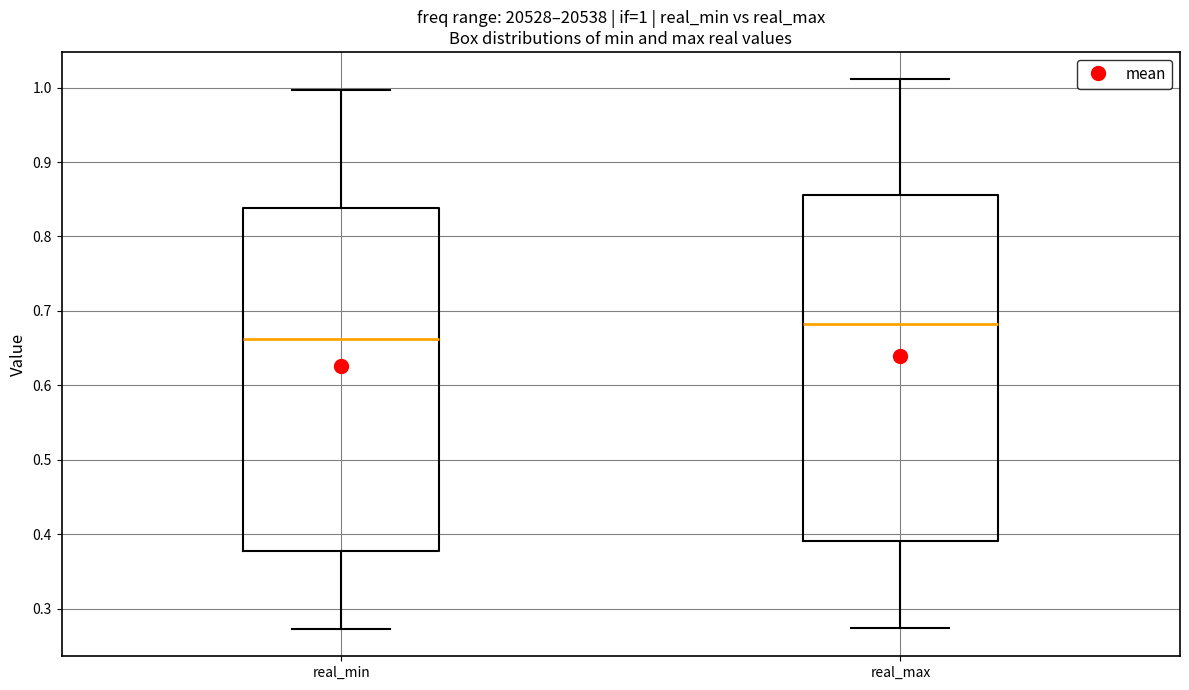

Which box has the lowest median line?

real_min